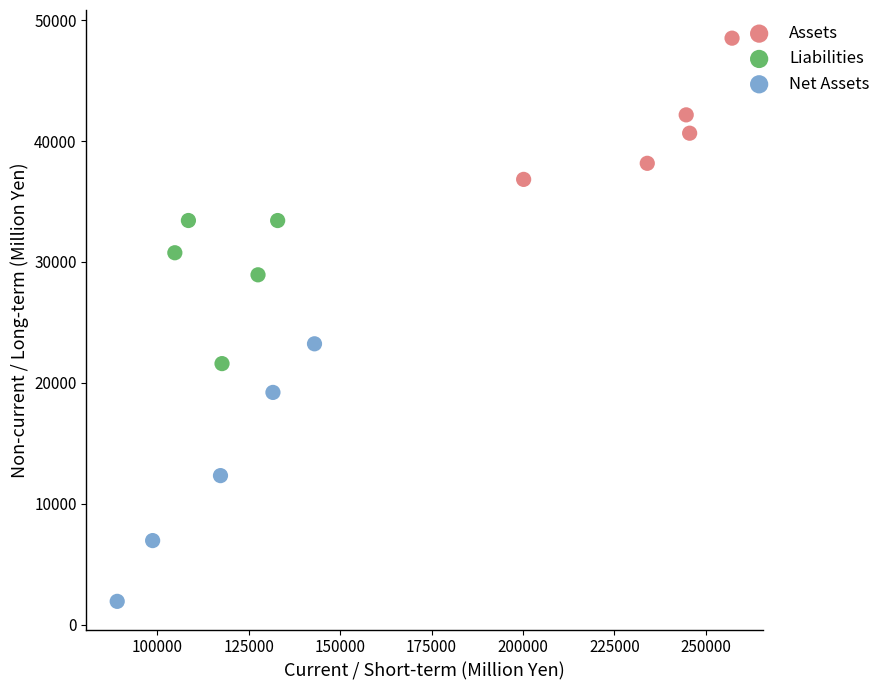

Which series has the widest spread of Y values?

Net Assets